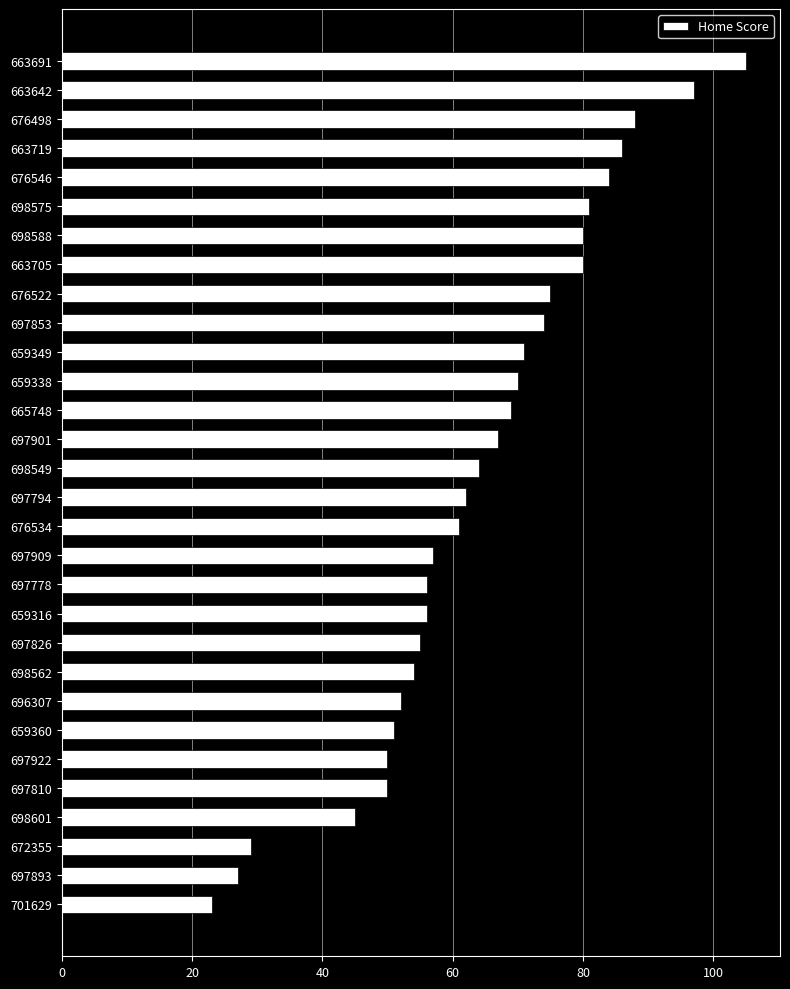

How many bars are there in total?

30